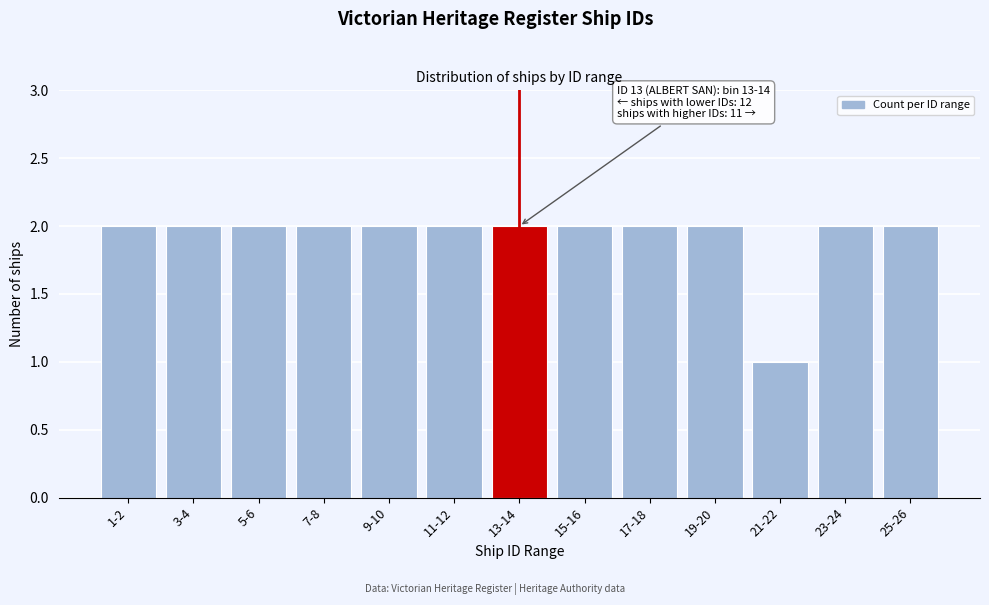

Reading left to right, extract all data points from this chart.

2	2	2	2	2	2	2	2	2	2	1	2	2